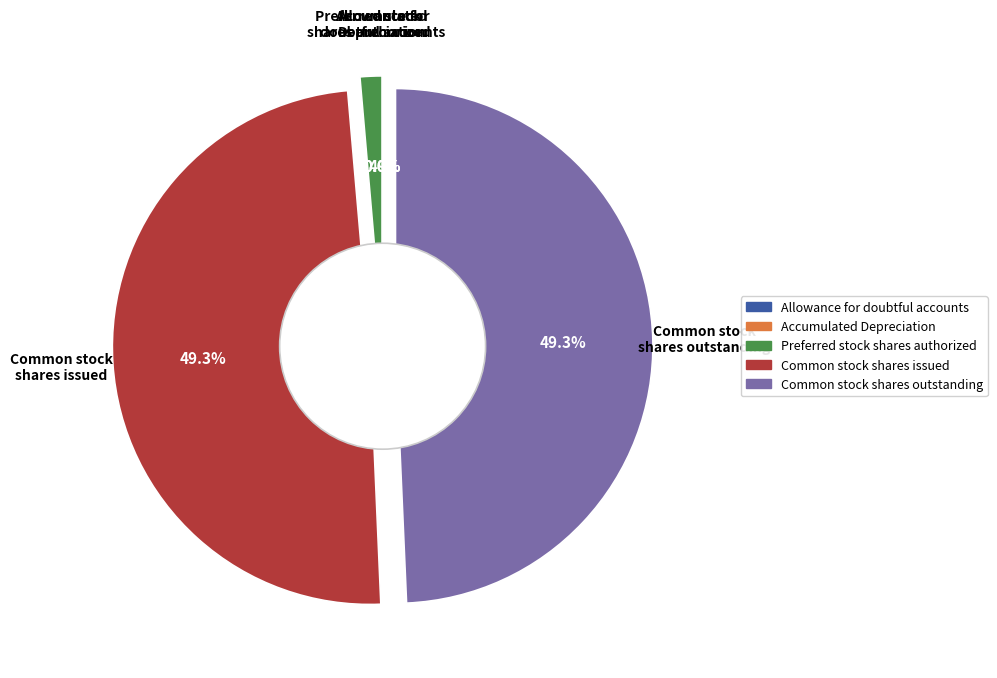

What percentage is NOT represented by Accumulated Depreciation?

100.0%